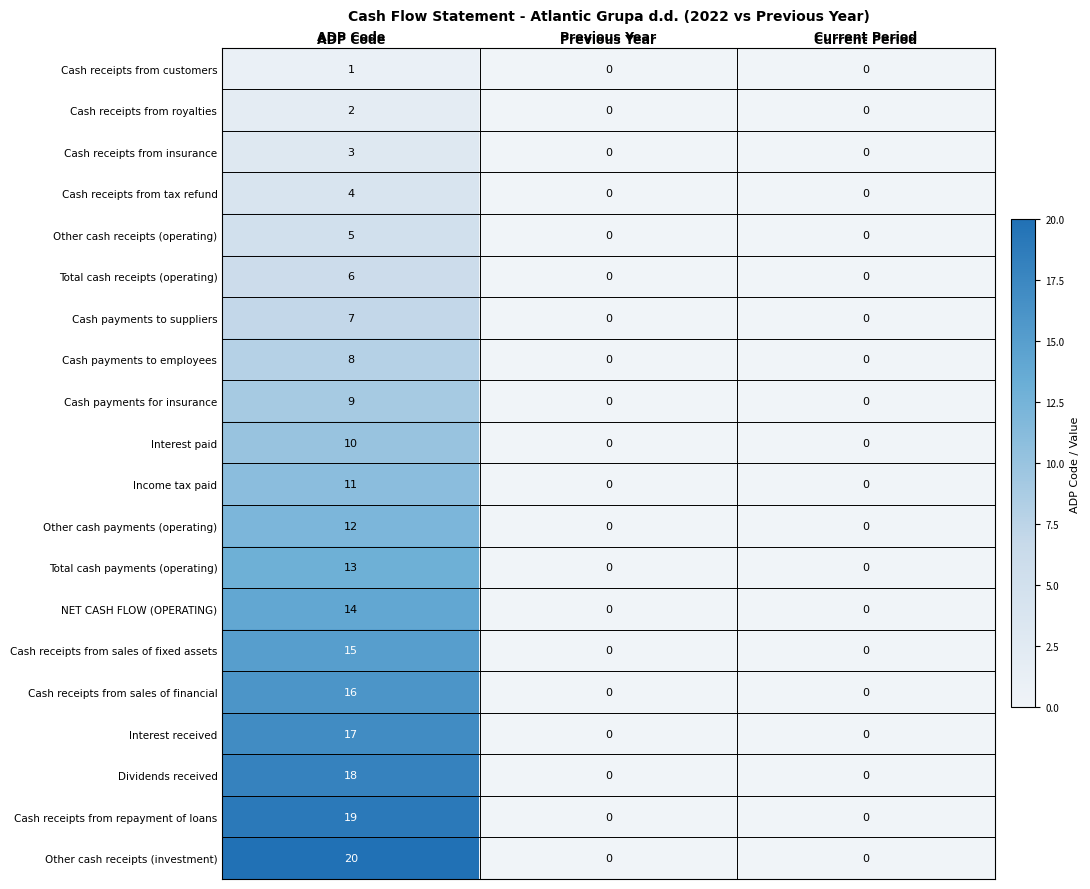

Is it true that Cash payments for insurance equals 0 at Current Period?

True